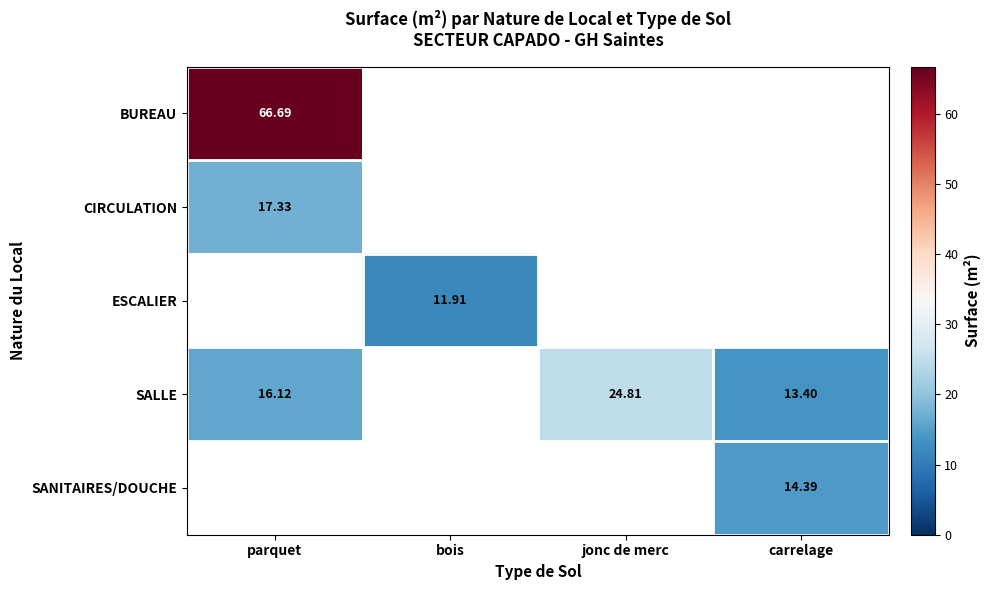

What is the highest value of the SALLE series?

24.8